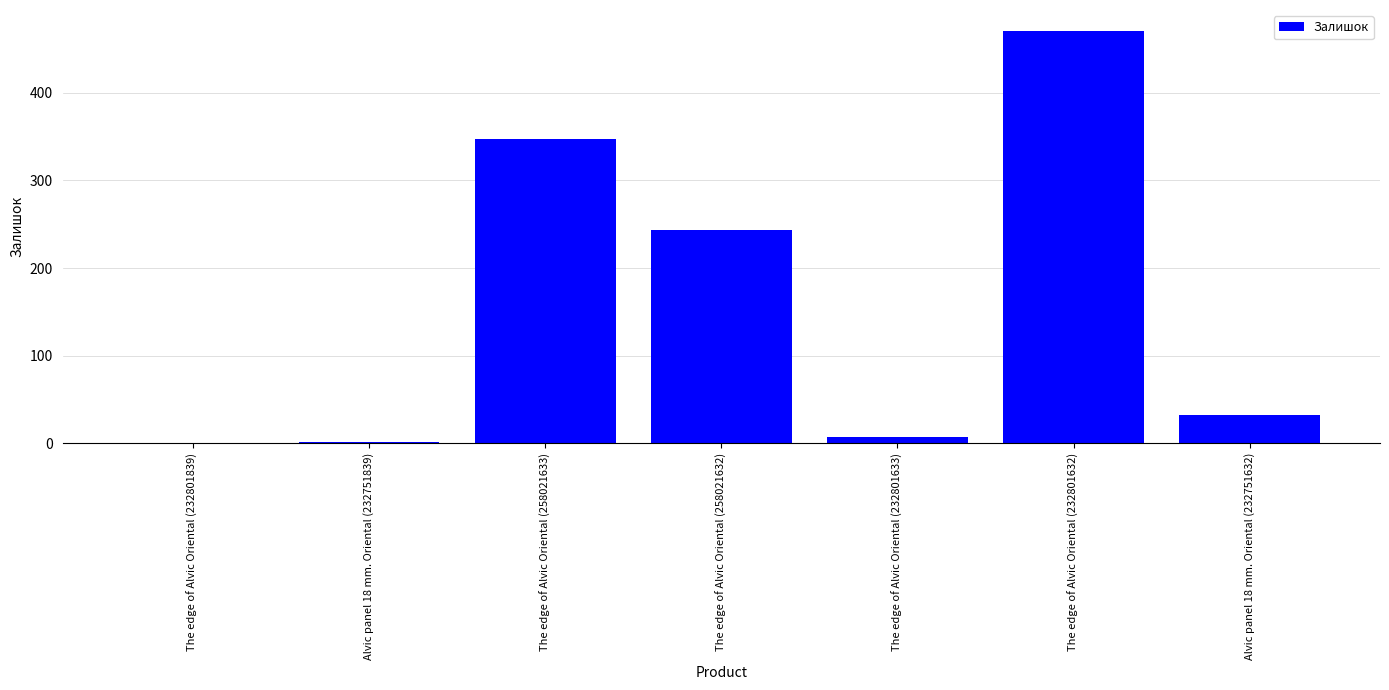

What is the average value?

157